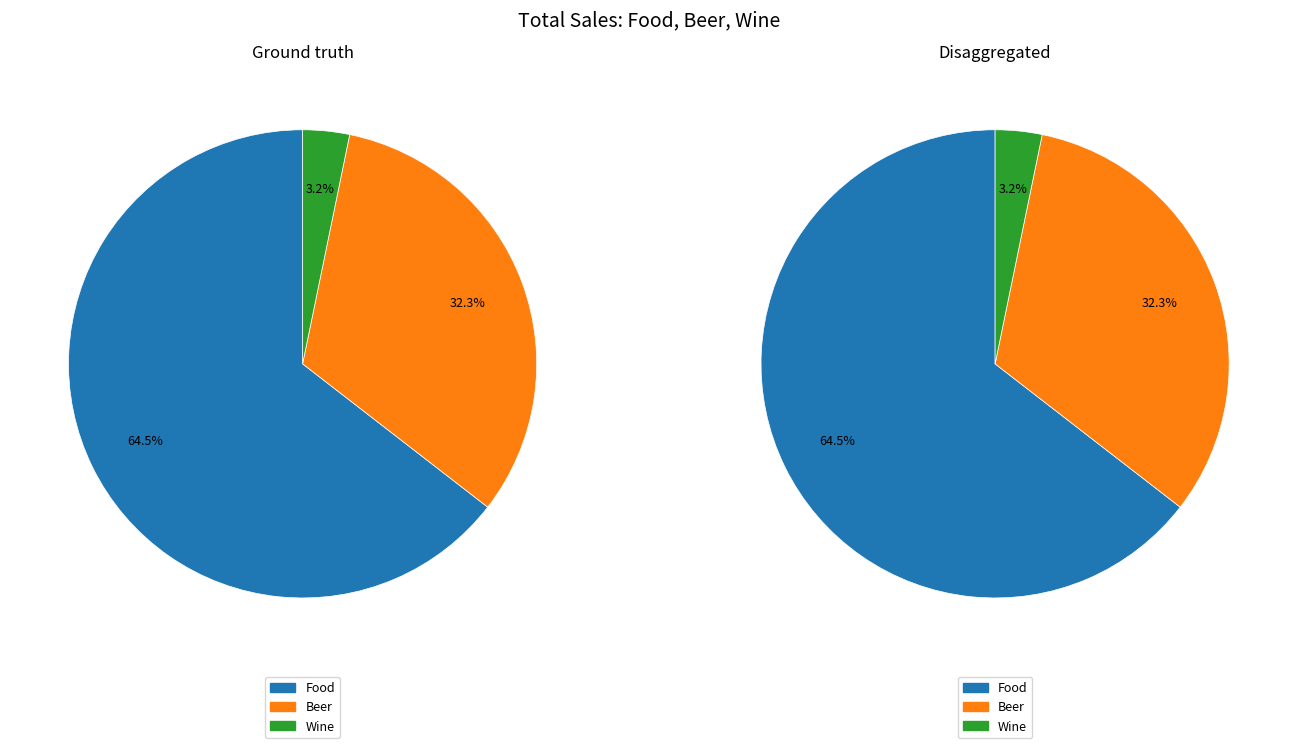

Which category has the smallest portion of the pie?

Wine